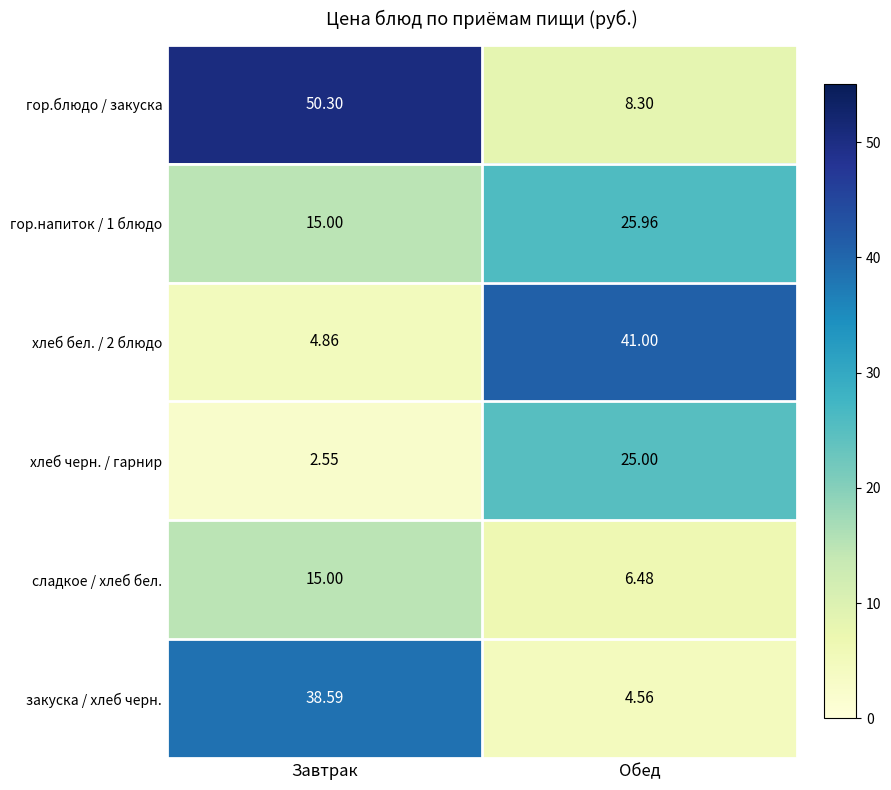

What is the total value across all series at Обед?

111.3